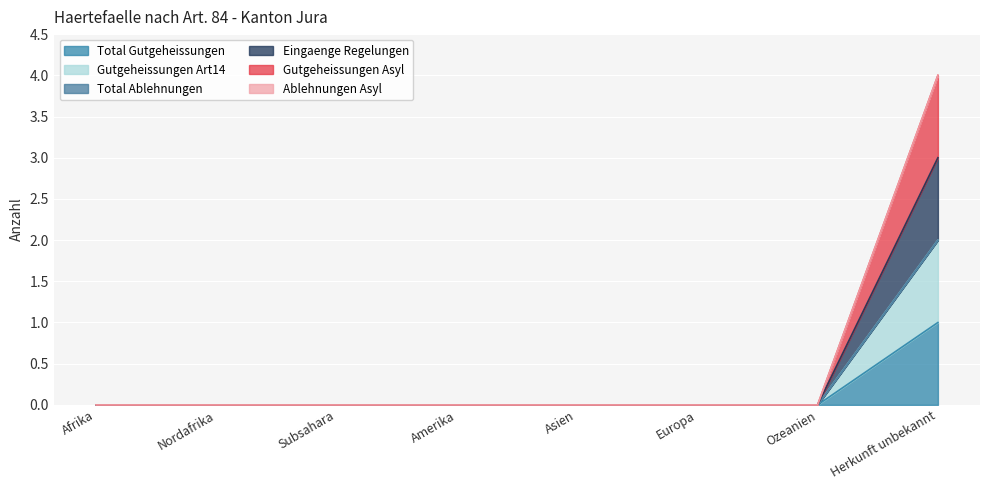

What is the label of the 5th point from the left?

Asien